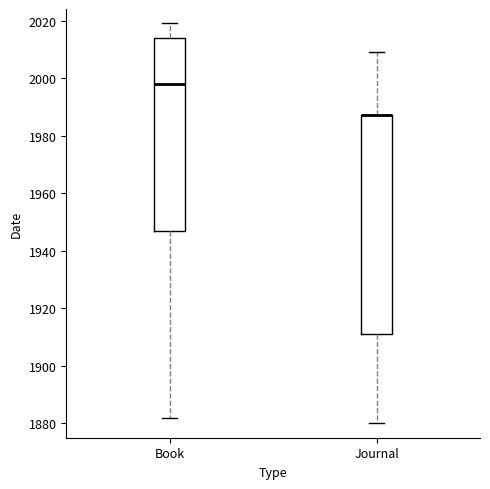

Reading left to right, read every box against the y-axis: the position of its median line, the range the box covers, and the ends of its whiskers. The values are not printed on the chart, so give them approximately, as read against the axis.

Book: median 1998, box 1948 to 2014, whiskers 1882 to 2020
Journal: median 1988 (drawn on the box's upper edge), box 1912 to 1988, whiskers 1880 to 2010